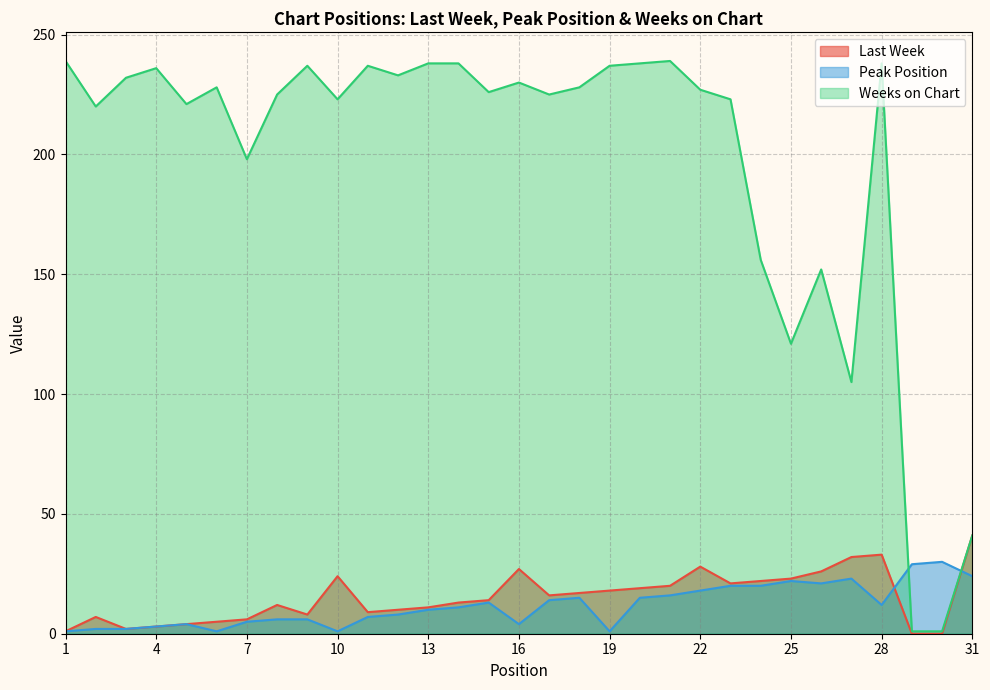

At how many categories does at least one series exceed 46?

28